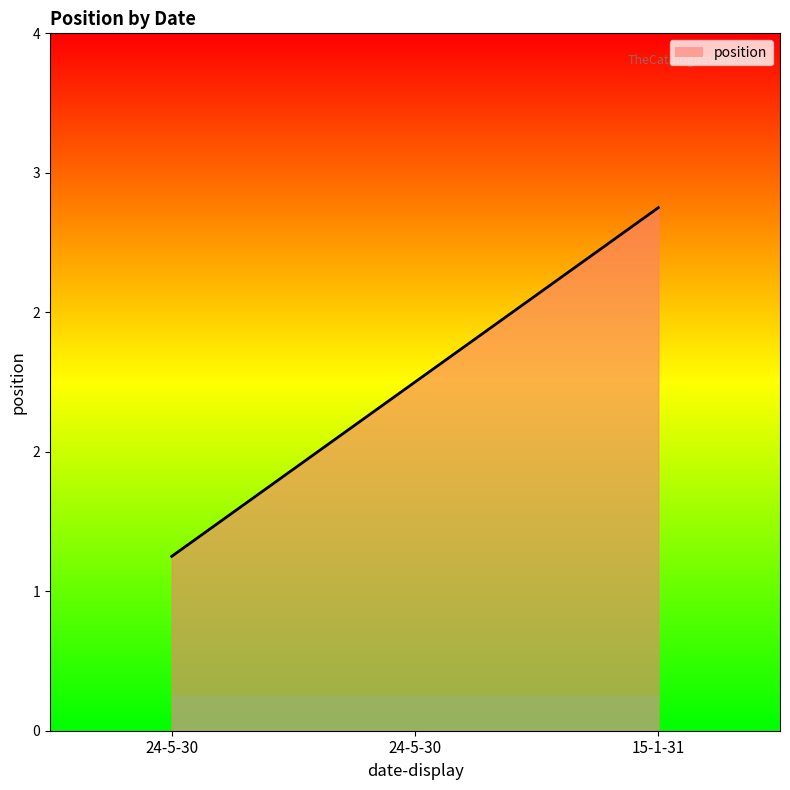

What is the label of the 3rd point from the right?

24-5-30